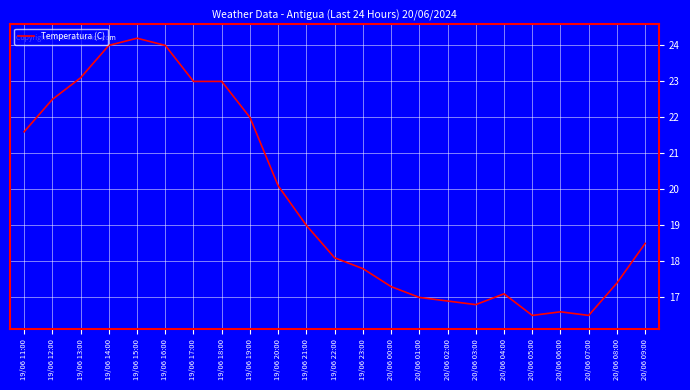

Approximately how many times larger is the value at 20/06 03:00 compared to 19/06 17:00?

0.7